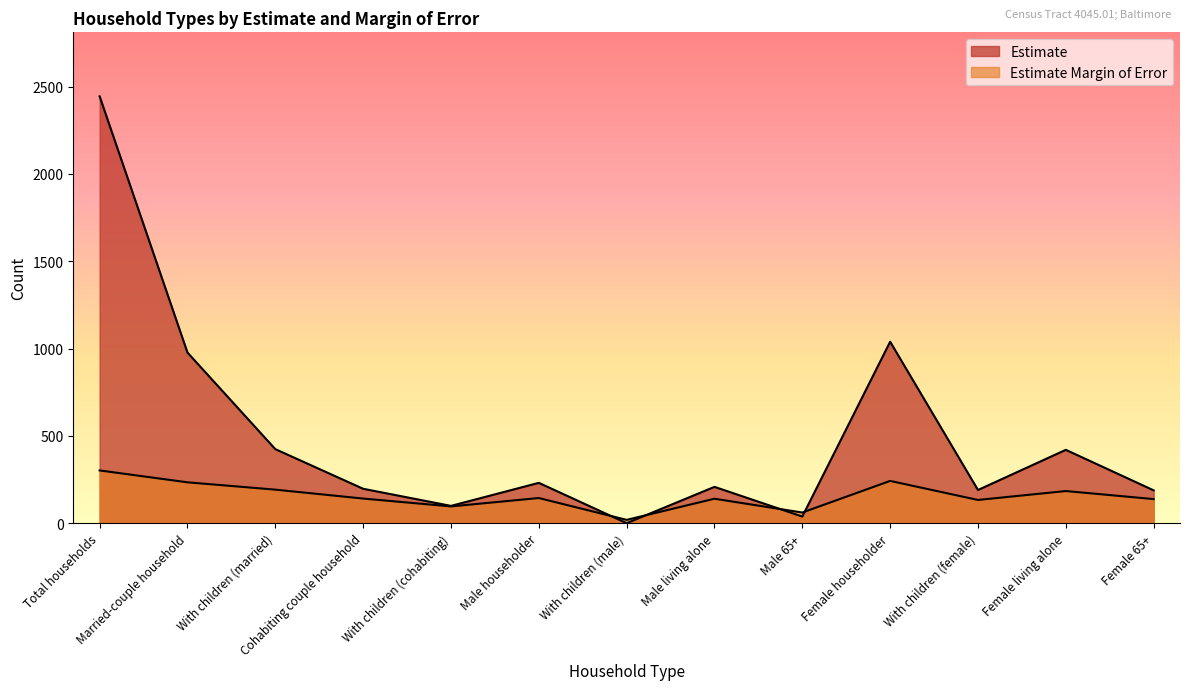

What is the difference between the maximum and minimum values in the Estimate series?

2444